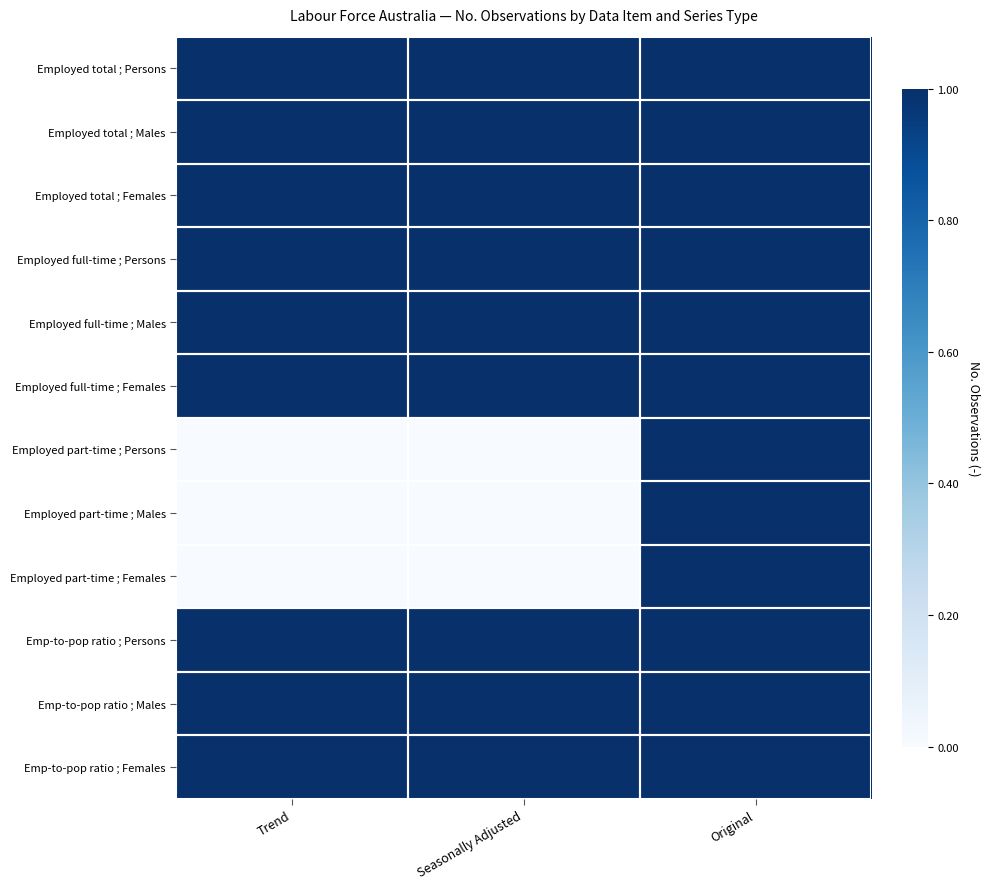

At how many categories does at least one series exceed 273?

3